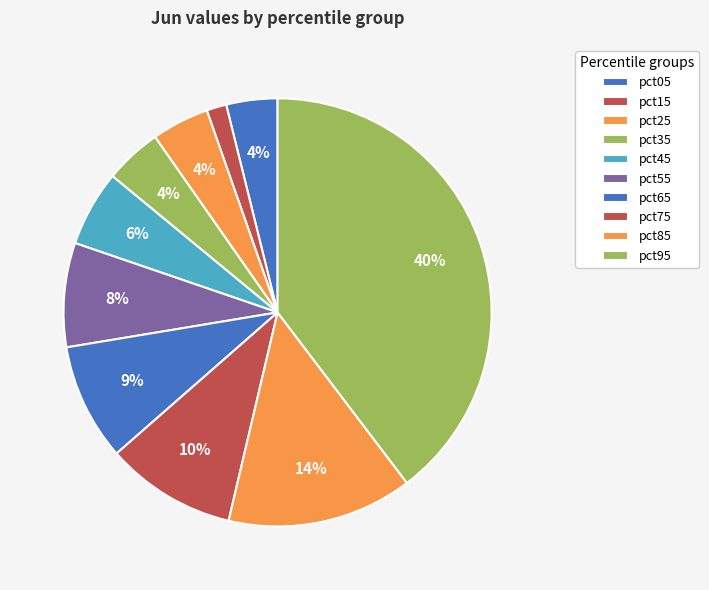

To the nearest percent, what percentage of the pie is pct95?

40%